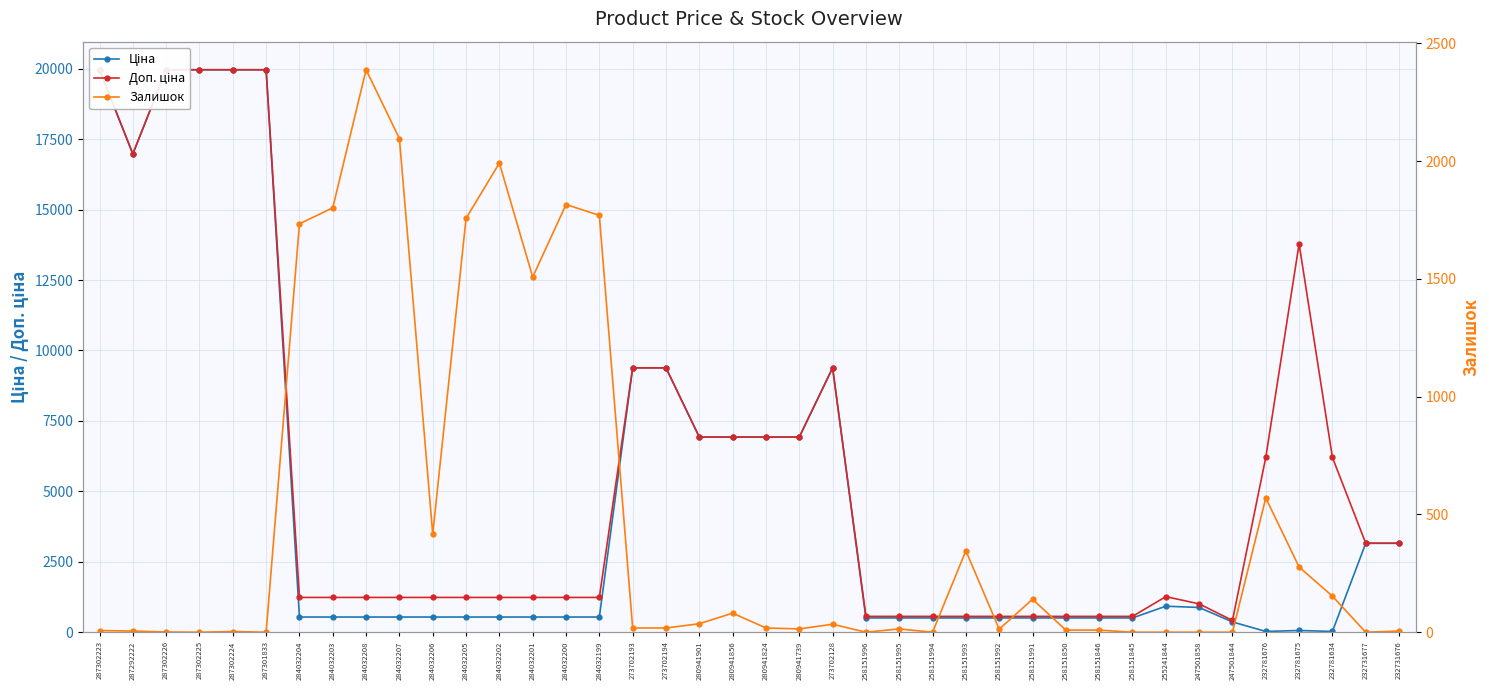

What is the difference between the maximum and second lowest values in the Ціна series?

19936.6